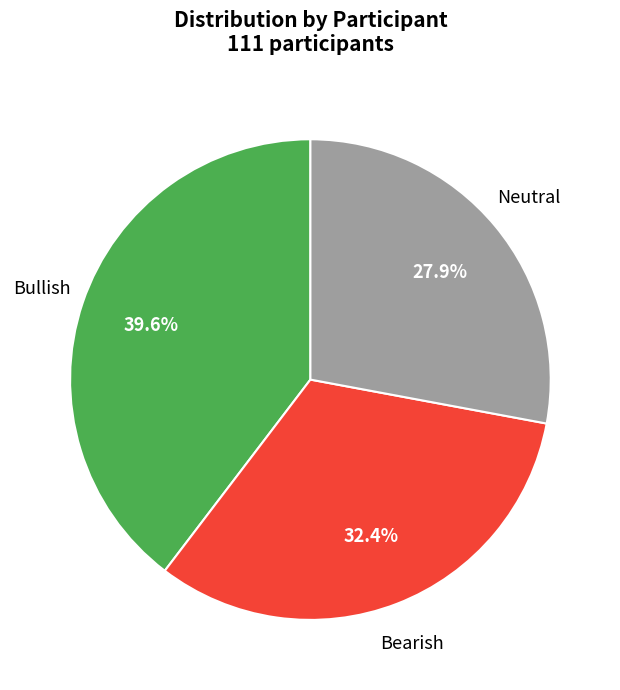

Which slice is the largest?

Bullish